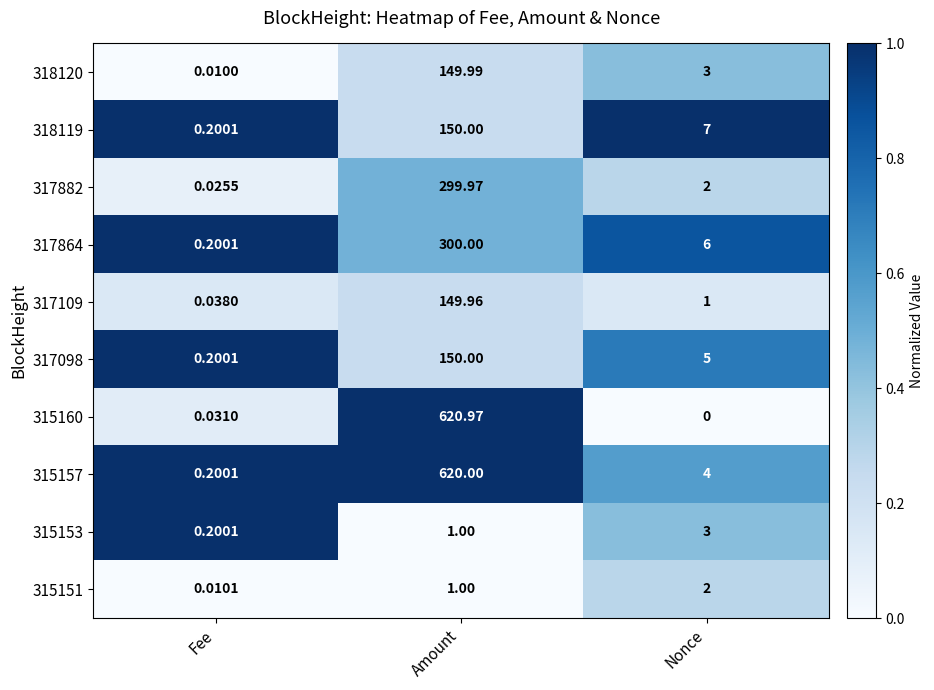

Where does the 317864 series first go above 6?

Amount